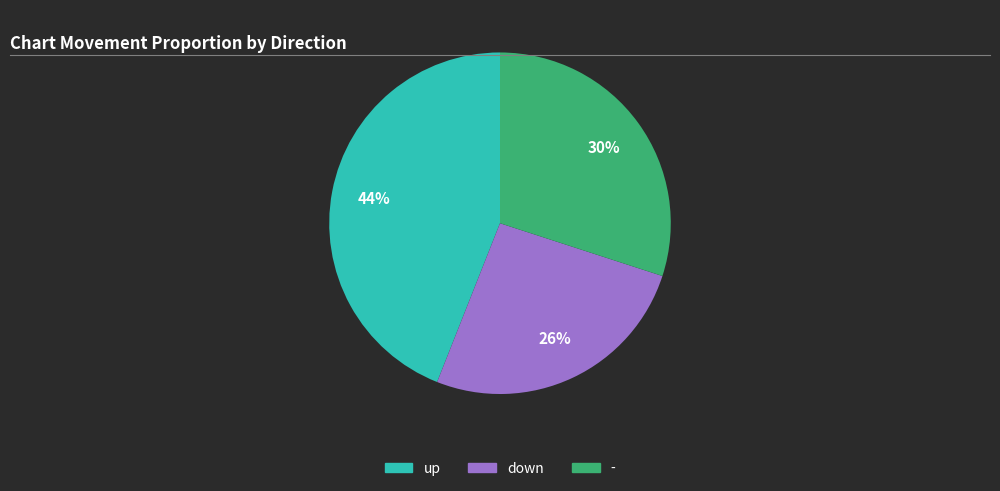

What is the ratio of the value at up to the value at -?

1.5